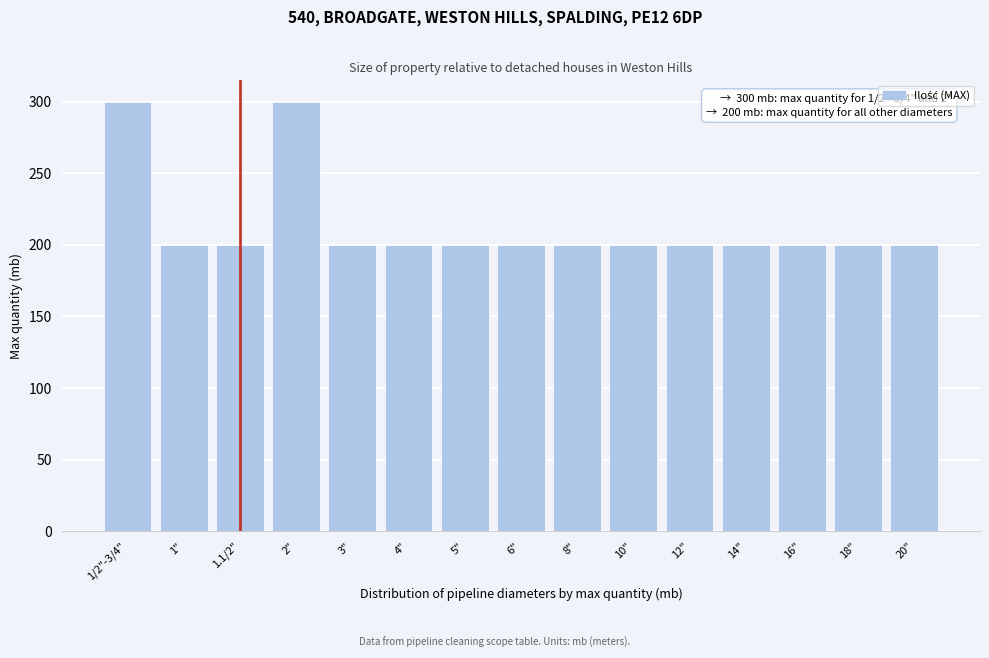

Reading left to right, list all the values displayed in this chart.

1/2"-3/4"=300	1"=200	1.1/2"=200	2"=300	3"=200	4"=200	5"=200	6"=200	8"=200	10"=200	12"=200	14"=200	16"=200	18"=200	20"=200